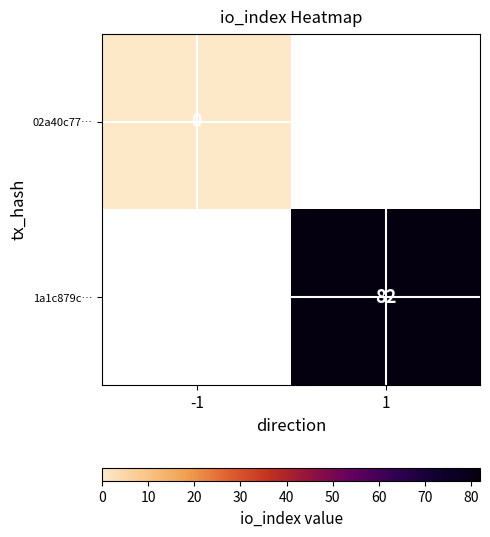

At how many categories does at least one series exceed 39?

1